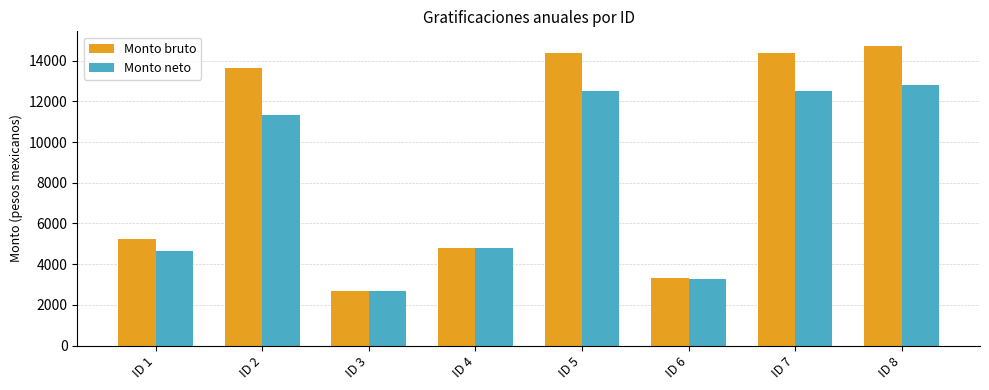

What is the difference between the maximum and minimum values in the Monto bruto series?

12021.5